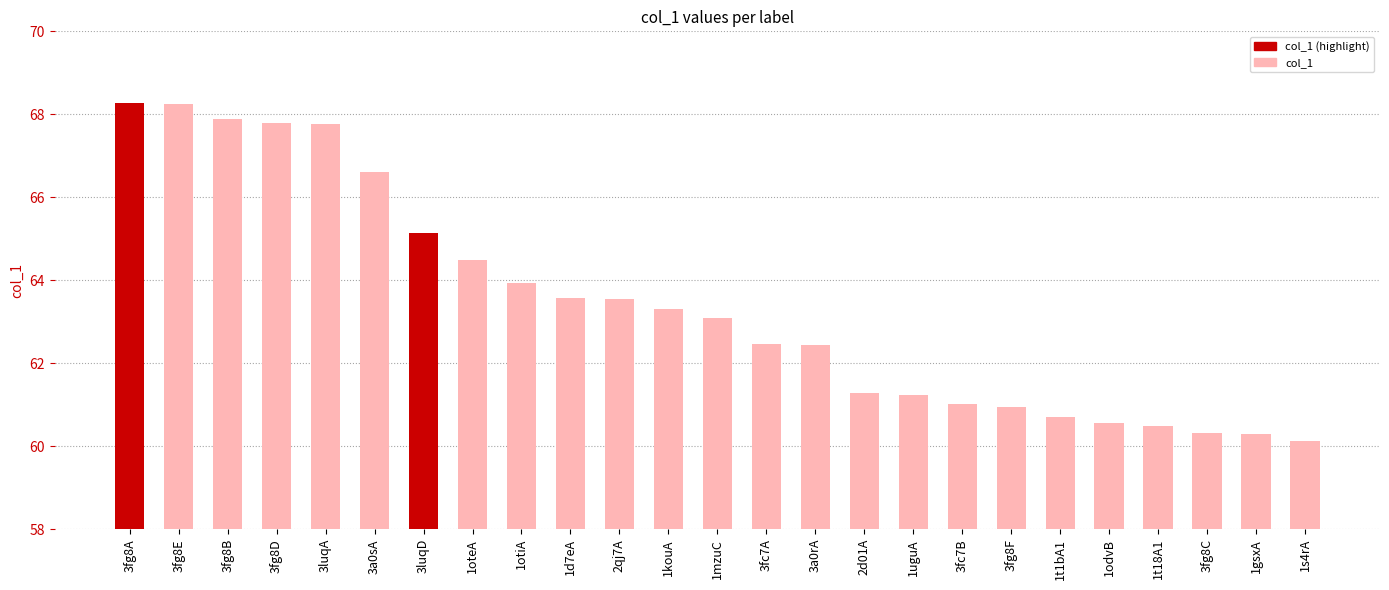

At which label is the value closest to 64?

1otiA